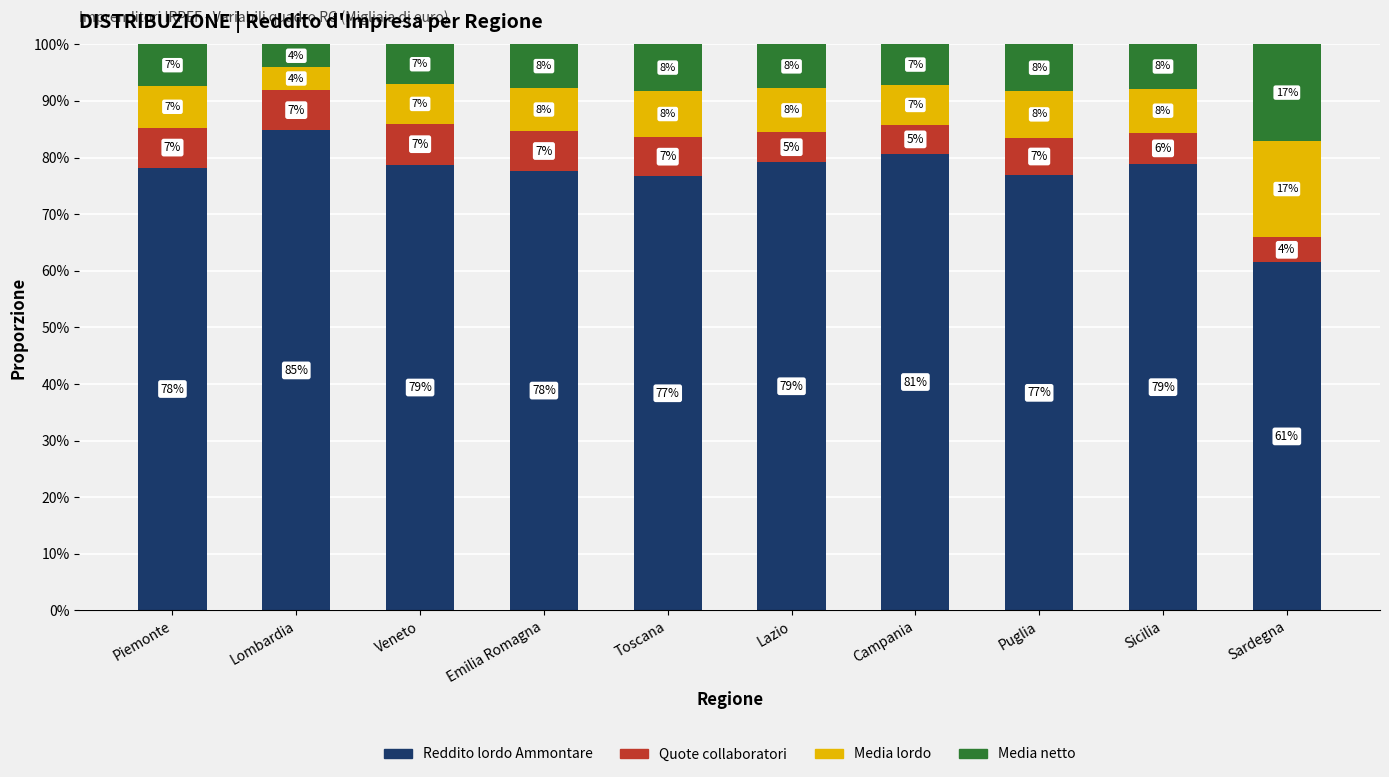

At which label does Reddito lordo Ammontare first exceed 78?

Piemonte